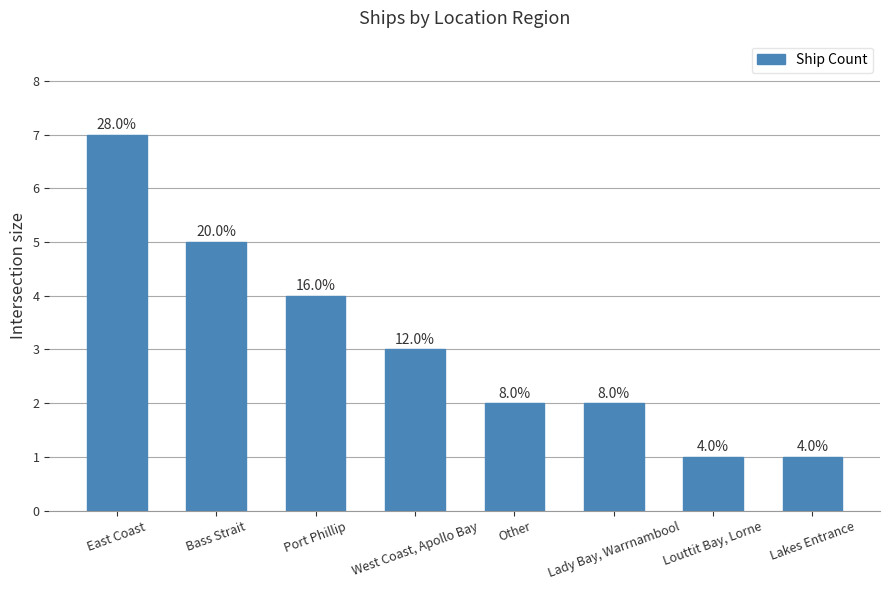

Approximately how many times larger is the value at Lady Bay, Warrnambool compared to West Coast, Apollo Bay?

0.7